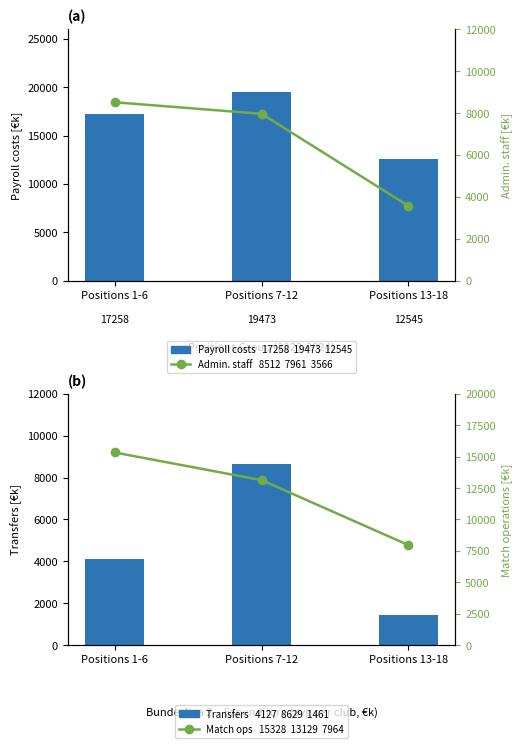

Reading right to left, extract all data points from this chart.

Payroll costs: 12545	19473	17258
Administrative staff: 3566	7961	8512
Transfers: 1461	8629	4127
Match operations: 7964	13129	15328